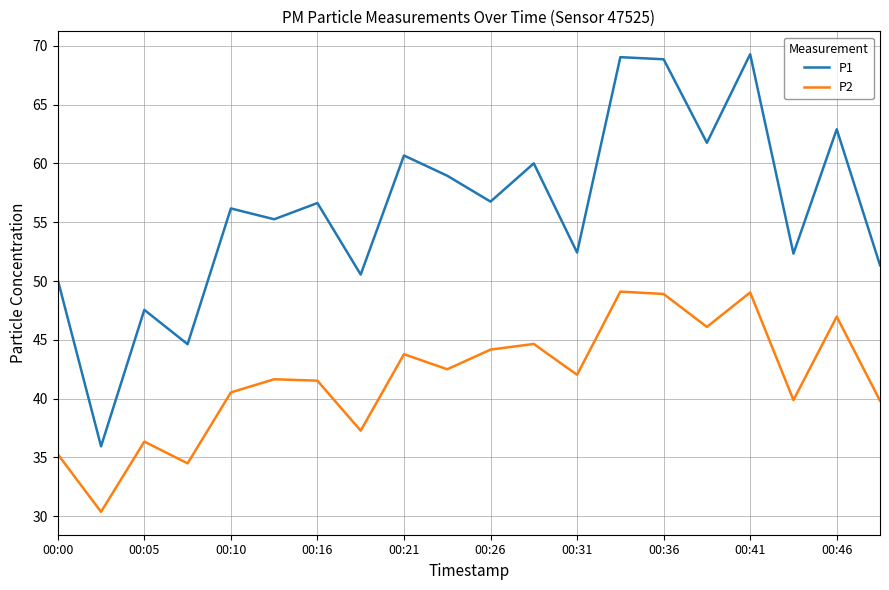

Which series has the widest spread of values?

P1